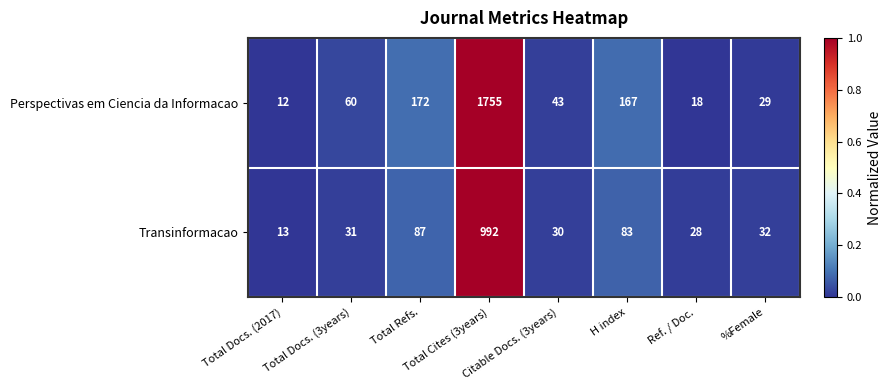

Which series has the largest total across all categories?

Perspectivas em Ciencia da Informacao